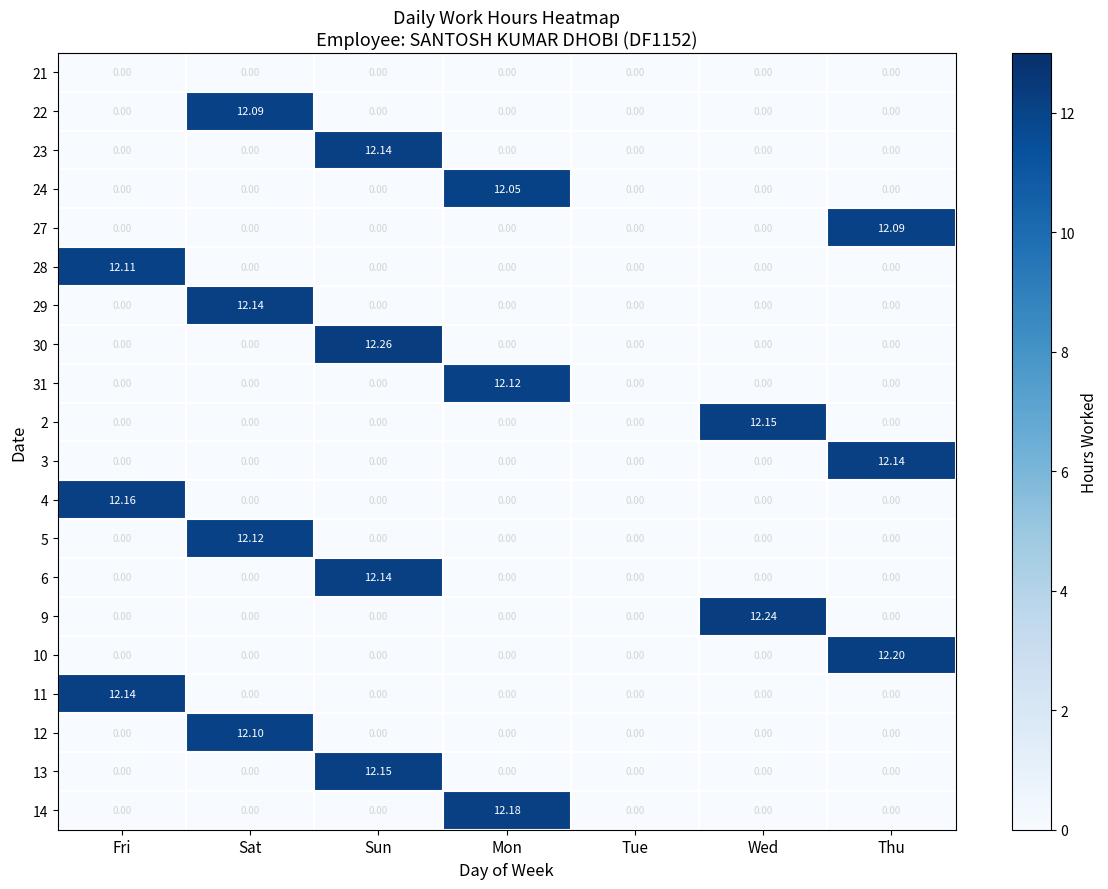

Which category has the highest value in the 30 series?

Sun